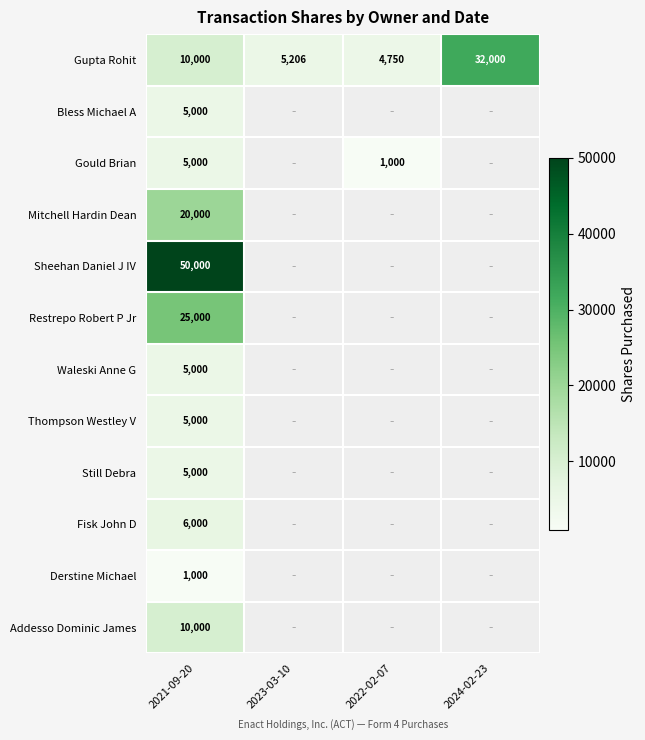

Is it true that Addesso Dominic James equals 10000 at 2021-09-20?

True